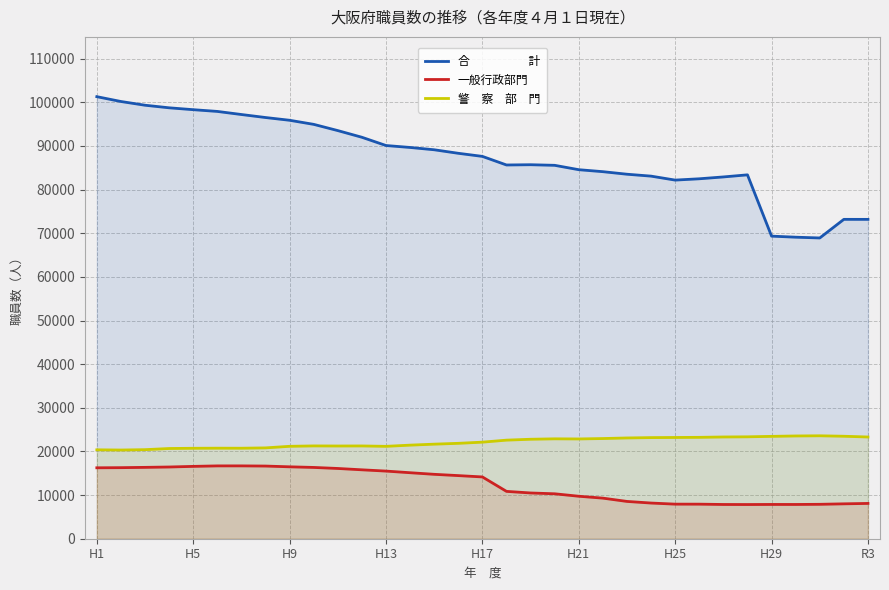

Is it true that 合　　　　　計 equals 39129 at 22?

False